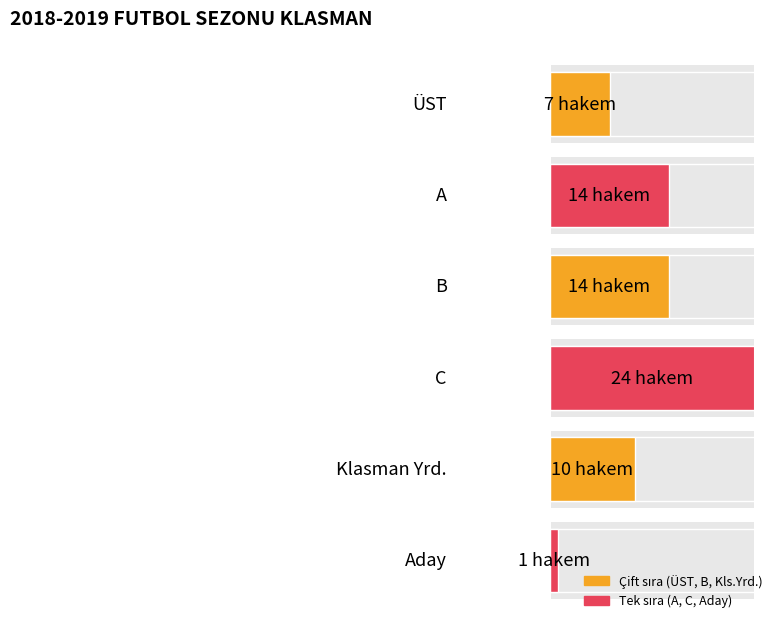

What position from the right is C?

3